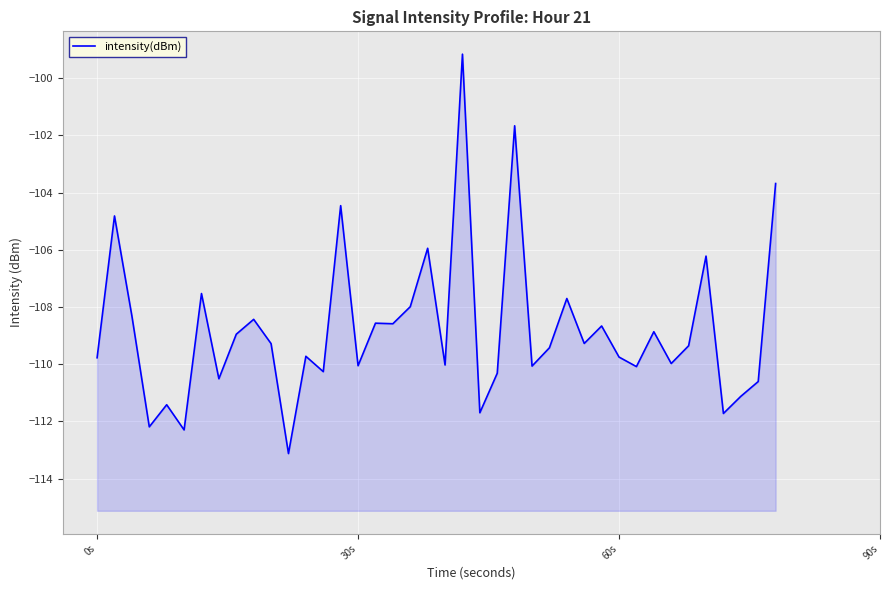

The value at 0s is -109.8. True or false?

True